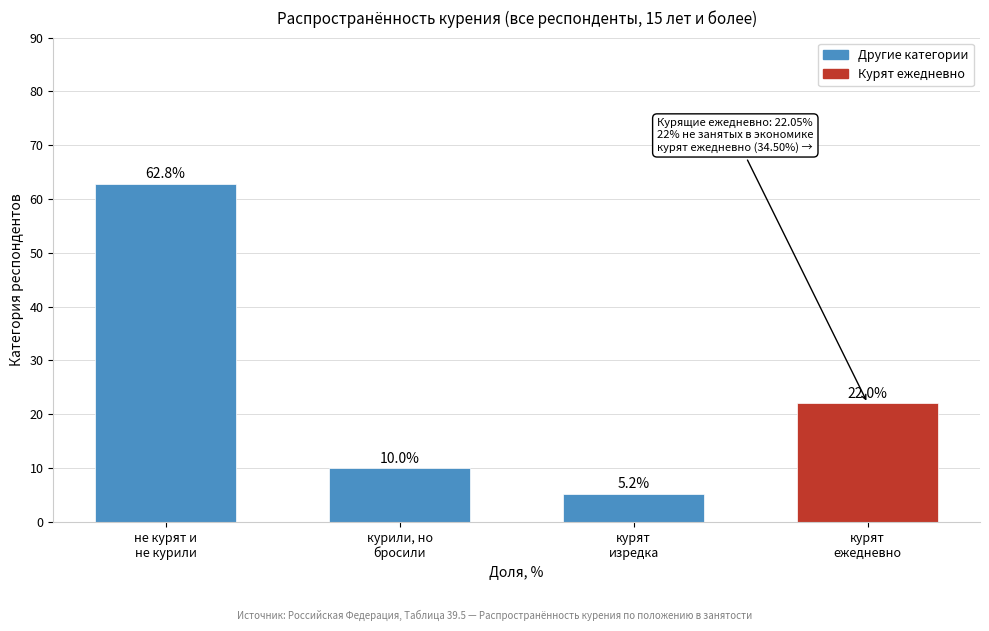

Reading right to left, transcribe all the data shown in this chart.

22.0	5.2	10.0	62.8